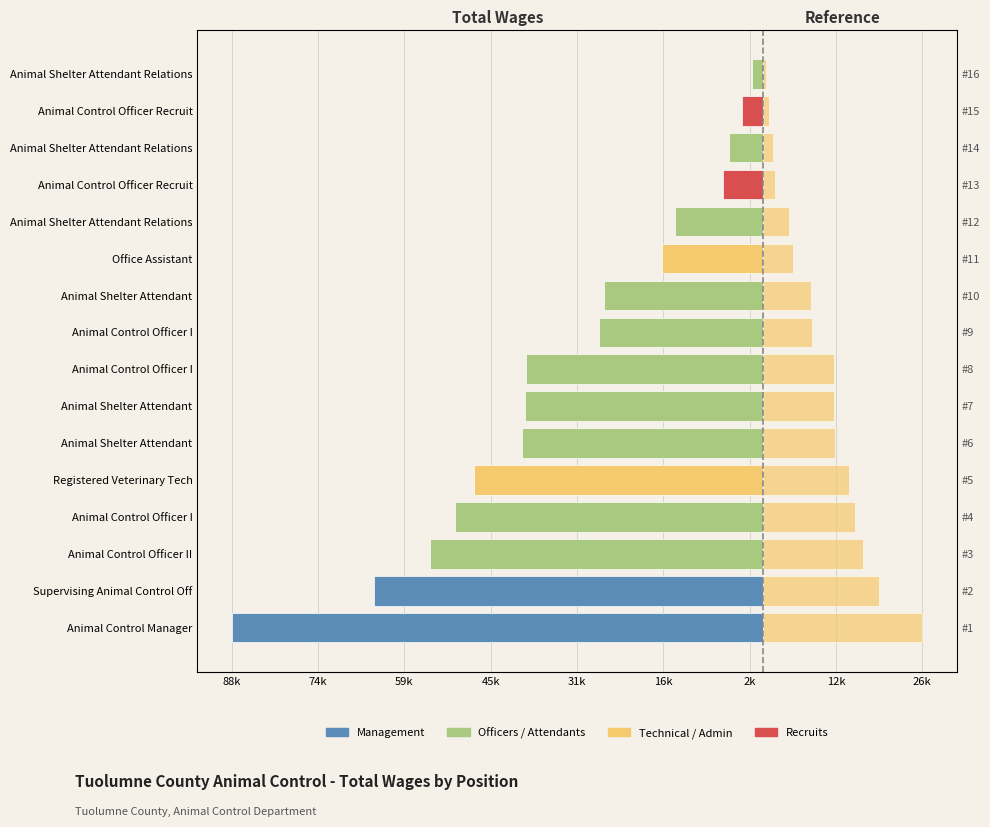

What is the spread (max minus min) of values at Animal Shelter Attendant?

52325.0